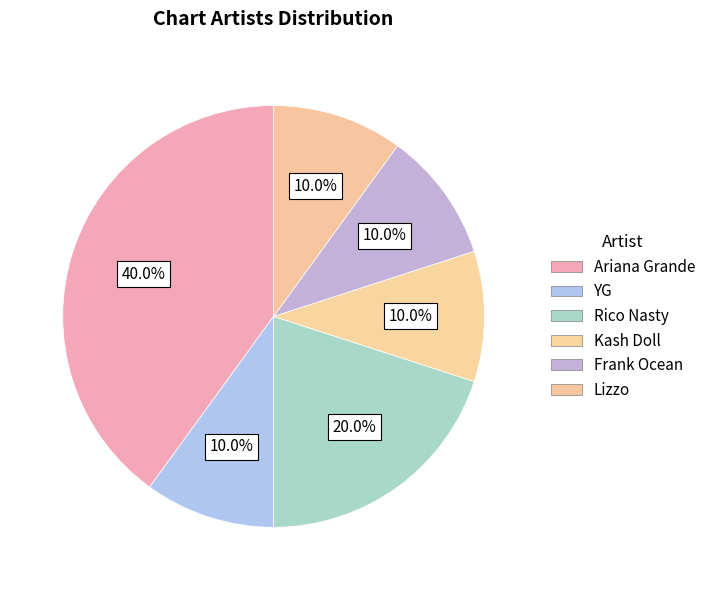

The Rico Nasty slice represents 20% of the pie. True or false?

True